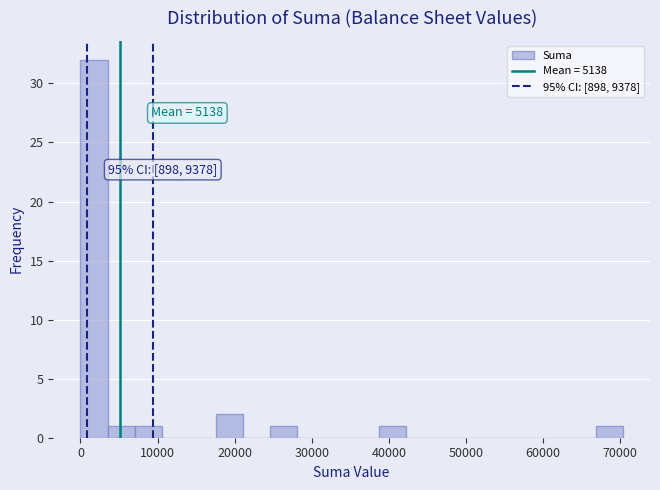

Read against the x-axis, roughly where is the centre of the tallest bar?

2000